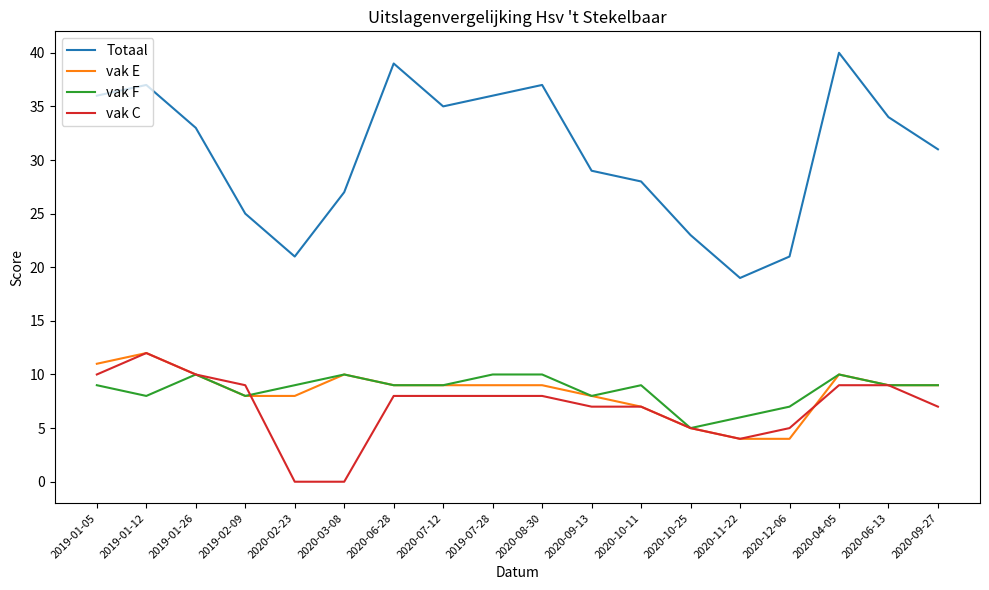

What position from the right is 2020-04-05?

3